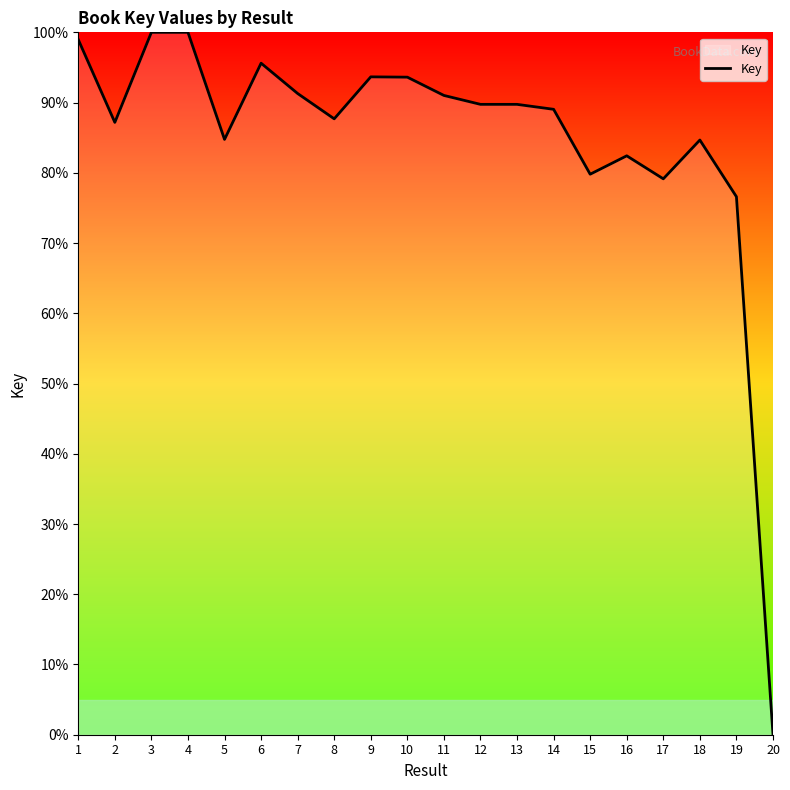

What is the ratio of the value at 18 to the value at 5?

1.0